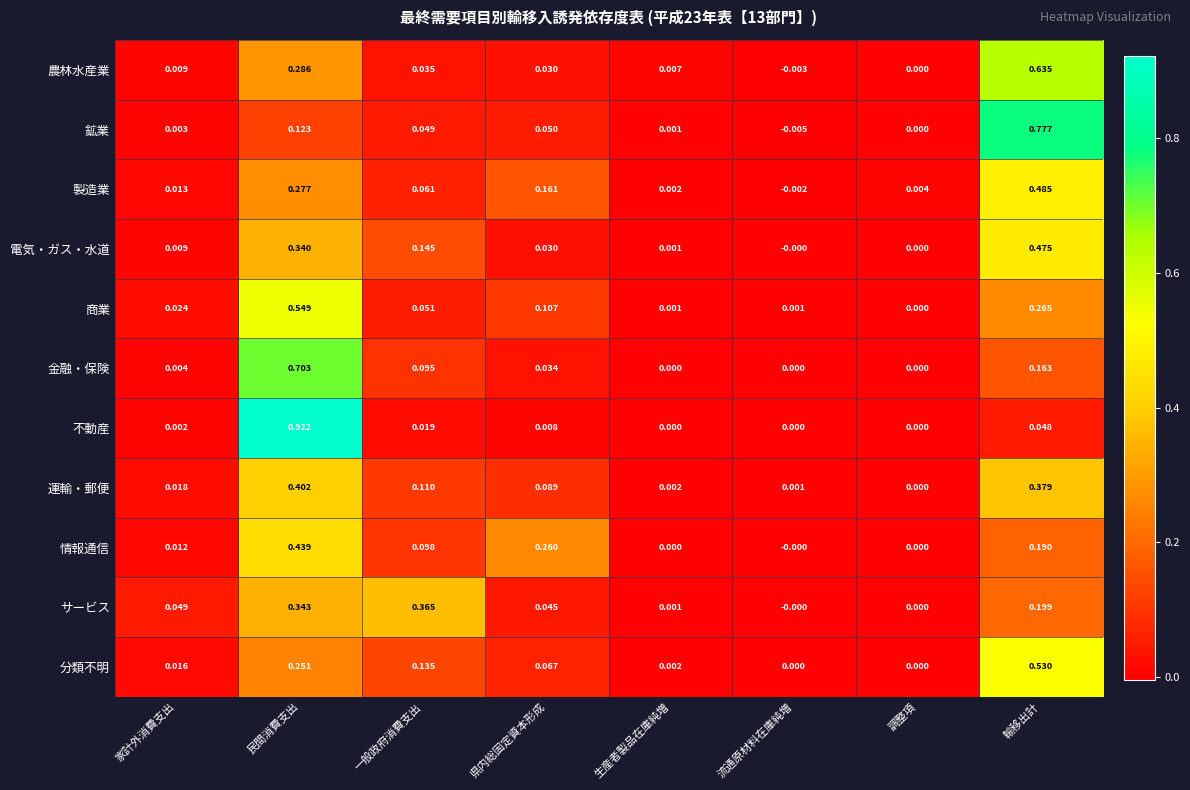

Rank the series by their maximum value, from highest to lowest.

不動産, 鉱業, 金融・保険, 農林水産業, 商業, 分類不明, 製造業, 電気・ガス・水道, 情報通信, 運輸・郵便, サービス